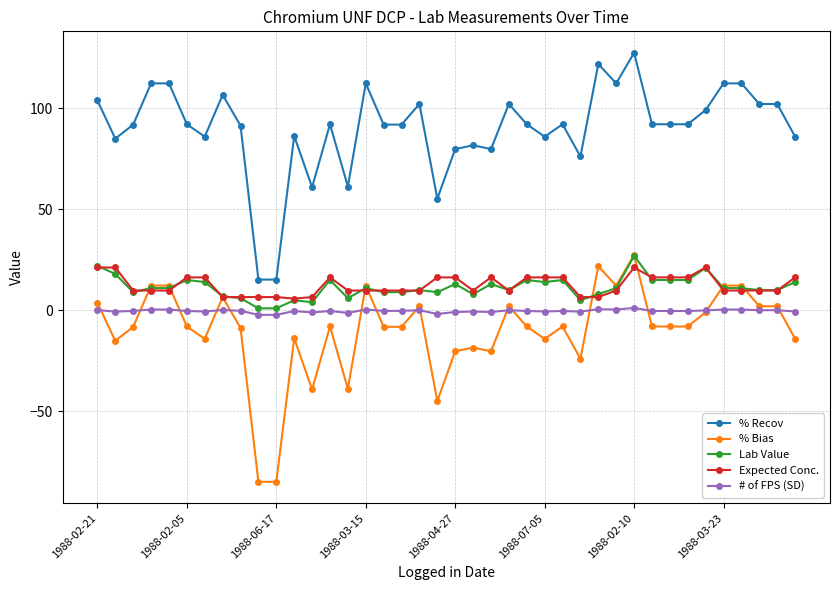

How many lines are shown in the chart?

5